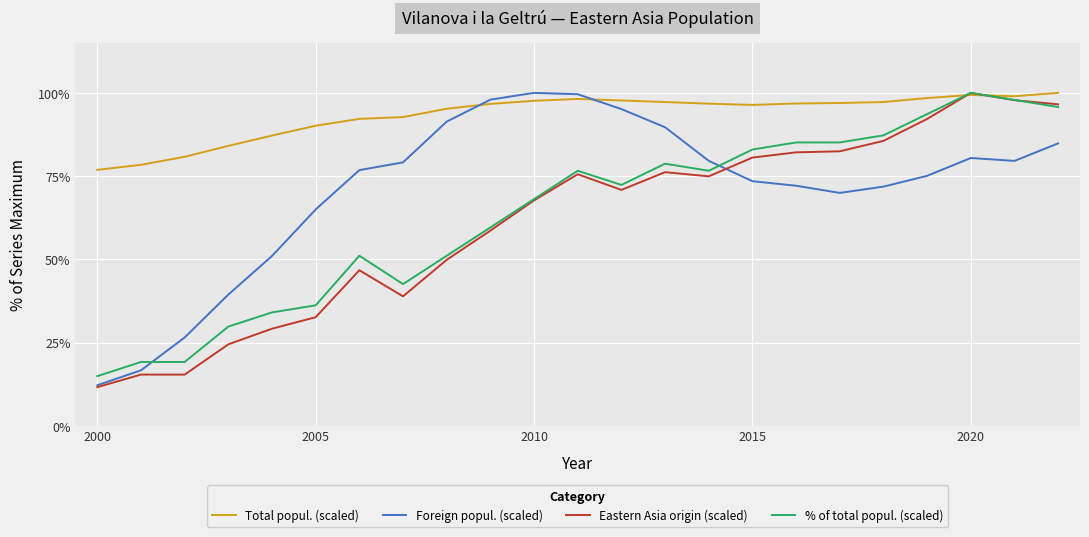

Which series has the largest total across all categories?

Total popul. (scaled)